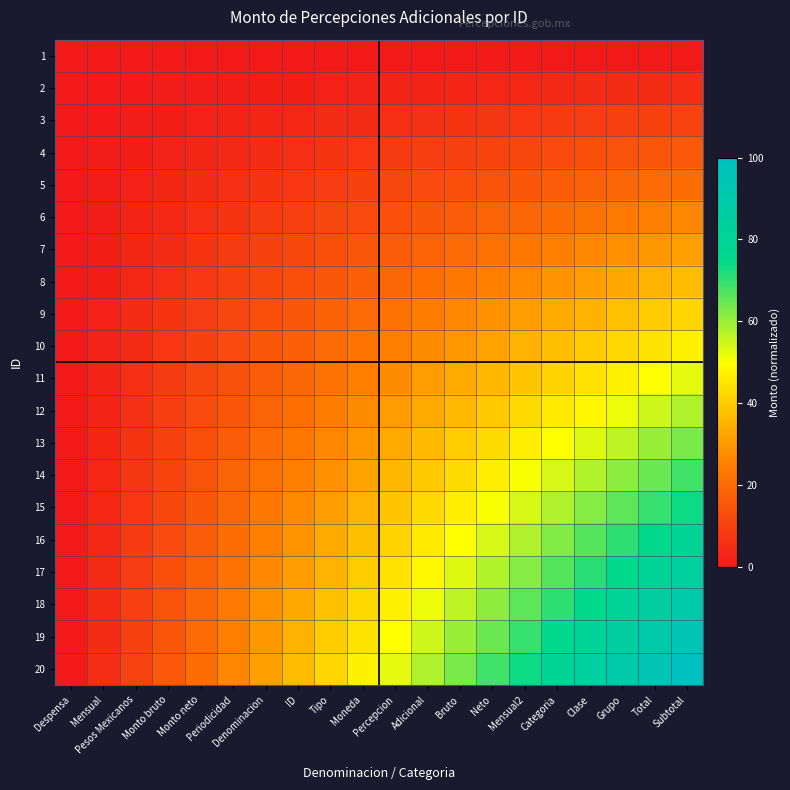

Which series changed the most between Denominacion and Adicional?

20